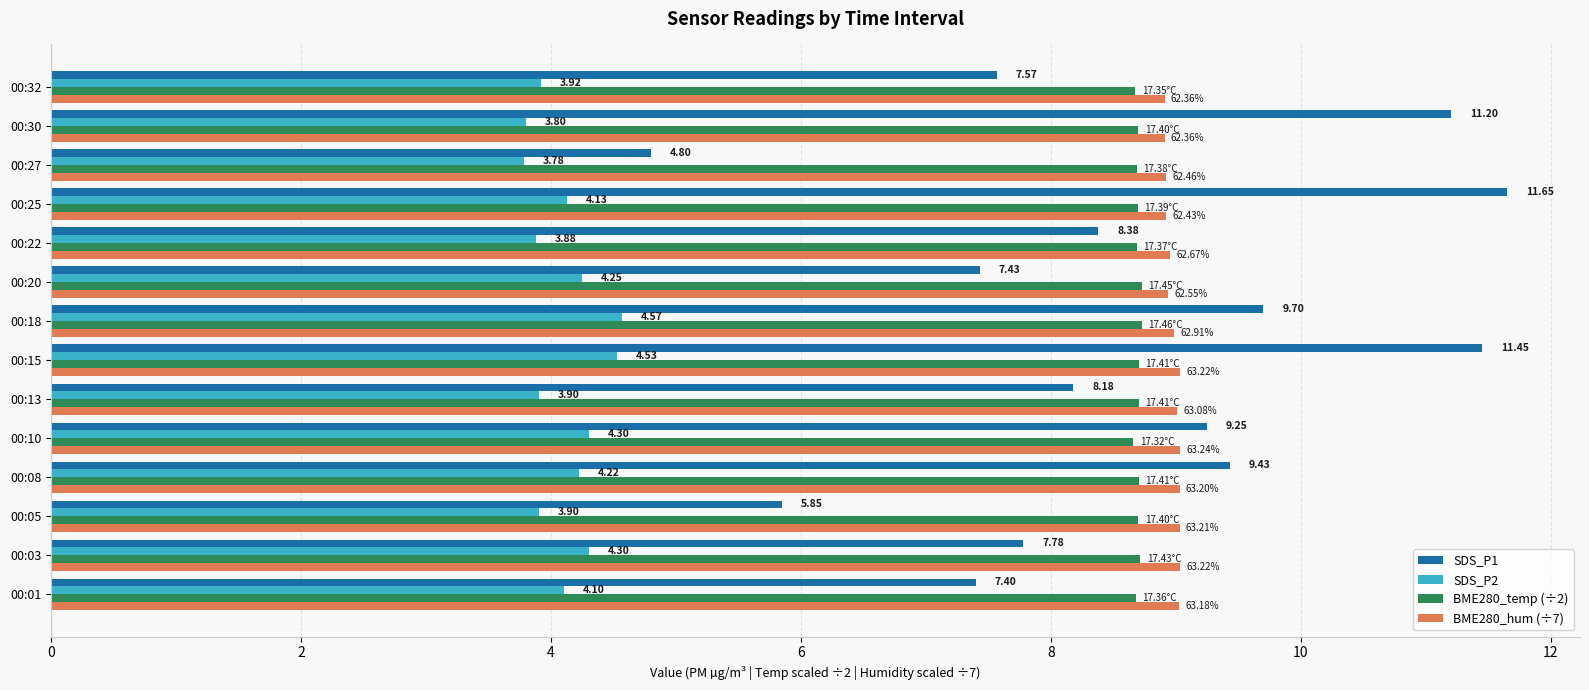

How many distinct data groups are displayed?

4